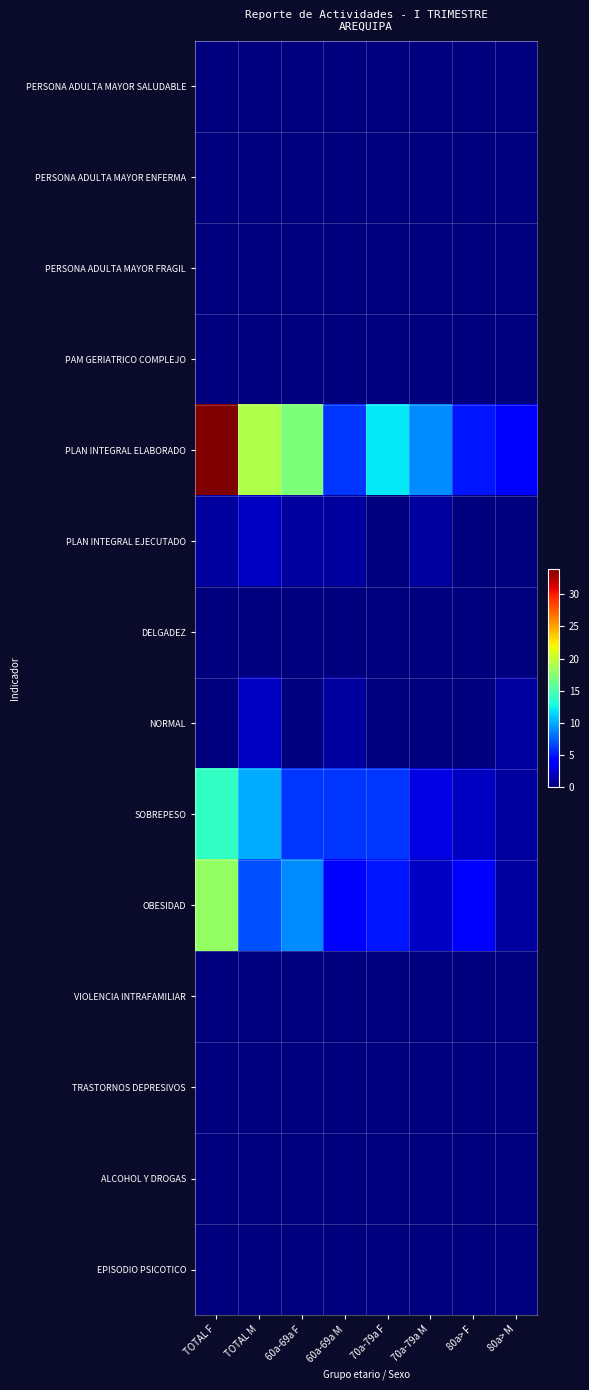

At which category does the chart reach its peak across all series?

TOTAL F